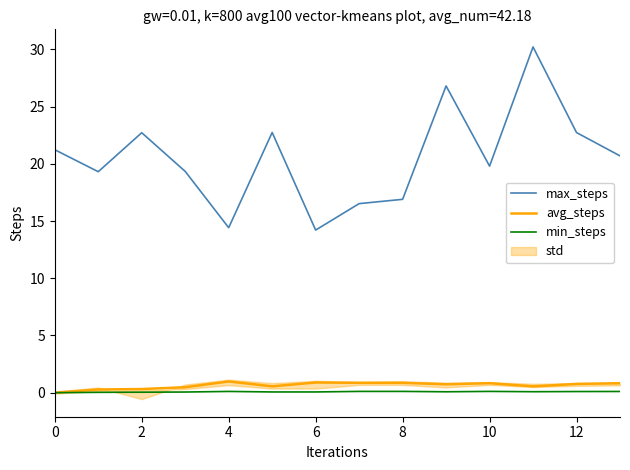

How many lines are shown in the chart?

3